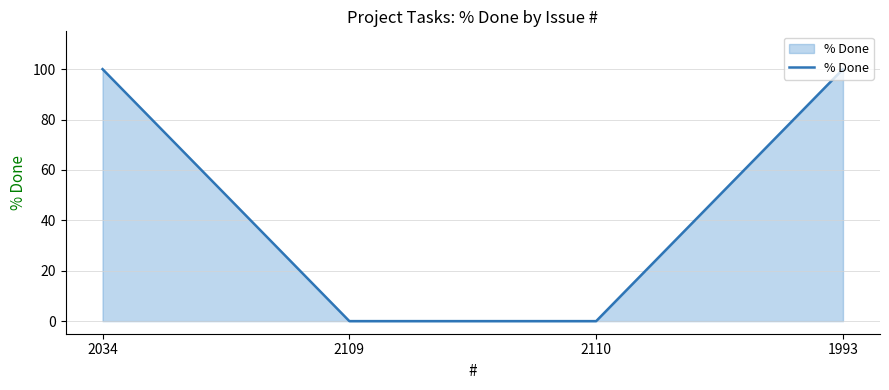

What is the greatest value displayed?

100